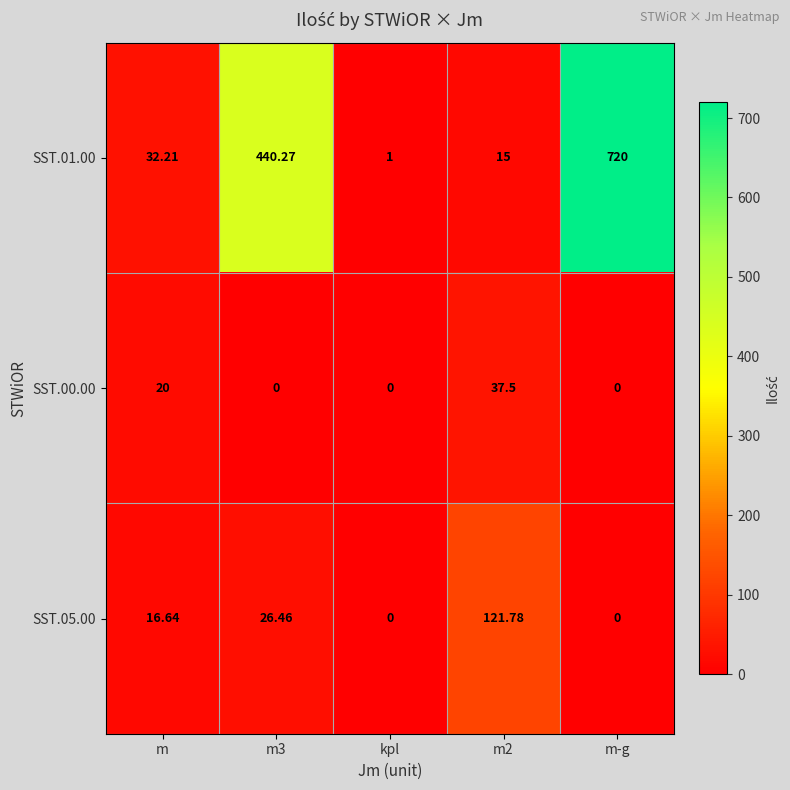

At how many categories does at least one series exceed 291?

2